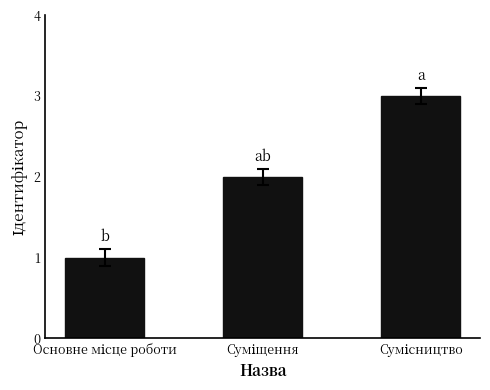

What is the greatest value displayed?

3